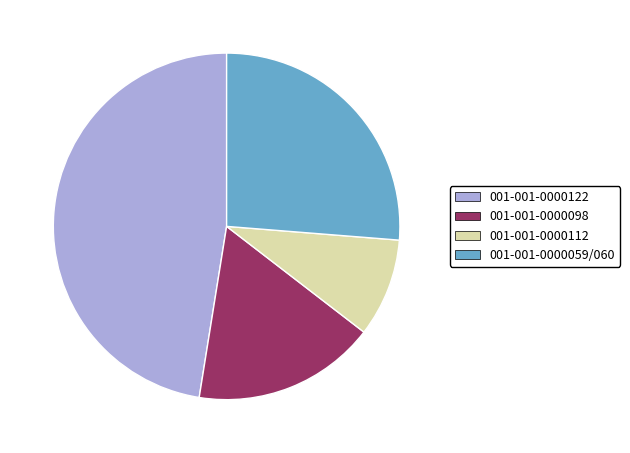

The 001-001-0000112 slice represents 9% of the pie. True or false?

True